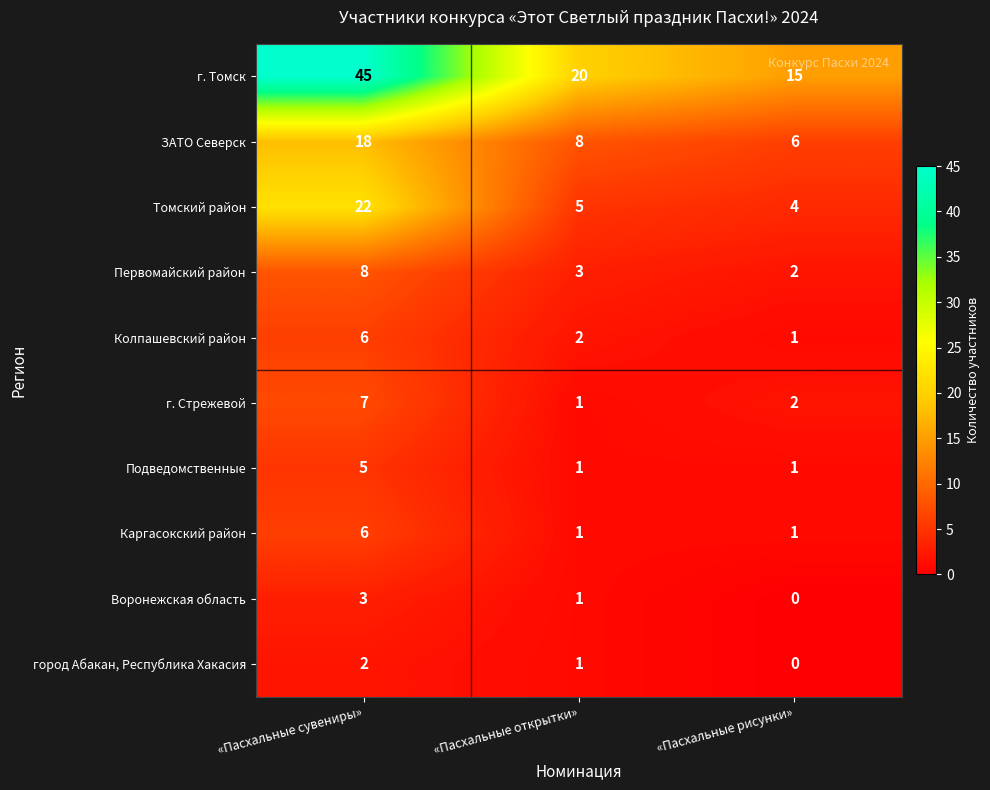

Rank the categories by город Абакан, Республика Хакасия value from highest to lowest.

«Пасхальные сувениры», «Пасхальные открытки», «Пасхальные рисунки»